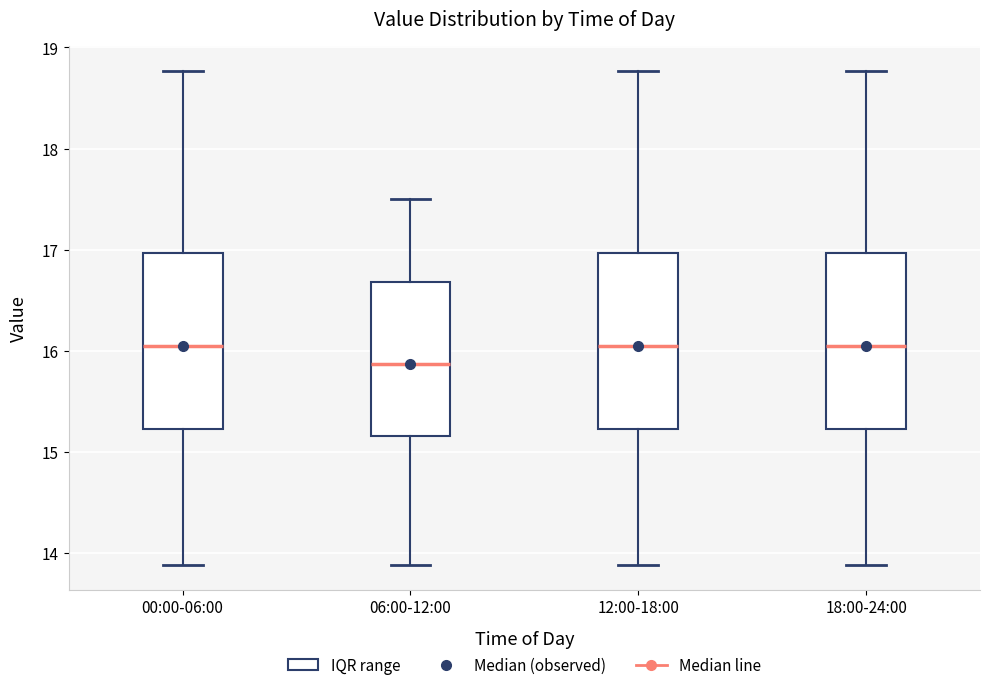

Where is the lower edge of the box for 00:00-06:00 on the y-axis? The values are not printed on the chart, so give them approximately, as read against the axis.

15.2